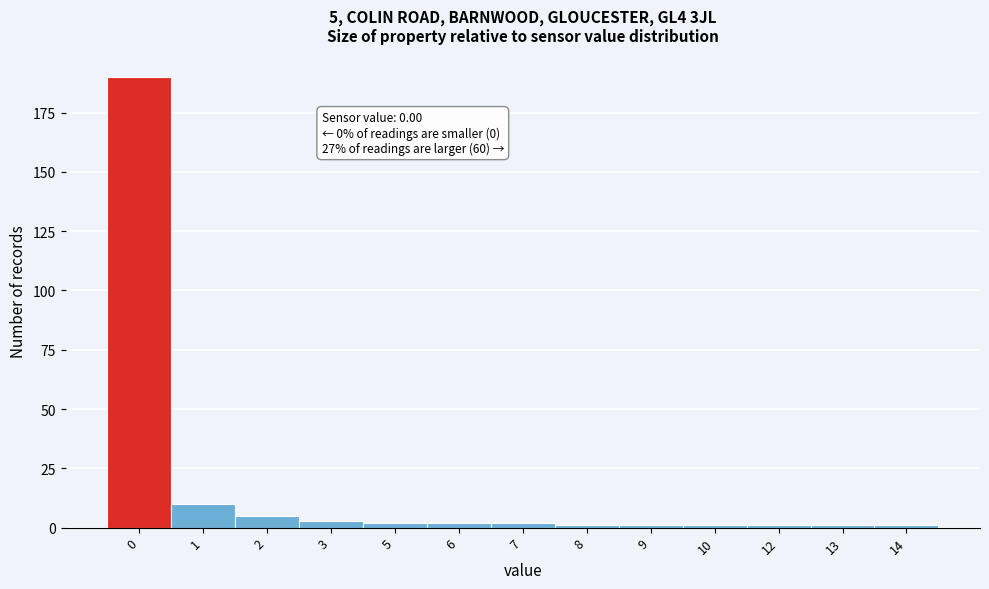

Reading left to right, transcribe all the data shown in this chart.

190	10	5	3	2	2	2	1	1	1	1	1	1